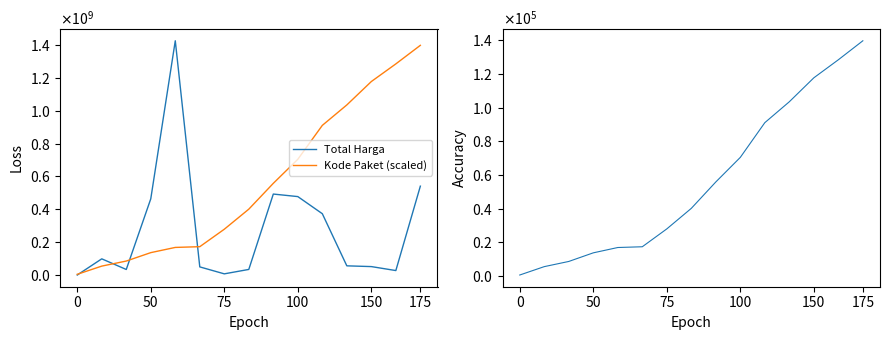

Reading right to left, transcribe all the data shown in this chart.

Total Harga: 541071000	27412000	51601000	56152800	373404000	477600000	493000000	34292000	7401240	49730040	1425867900	464002100	34000000	98772570	333600
Kode Paket (scaled): 1398170000	1285160000	1177830000	1035410000	911010000	704530000	558260000	401120000	278910000	172720000	168230000	136520000	85300000	54490000	4640000
Kode Paket: 139817	128516	117783	103541	91101	70453	55826	40112	27891	17272	16823	13652	8530	5449	464